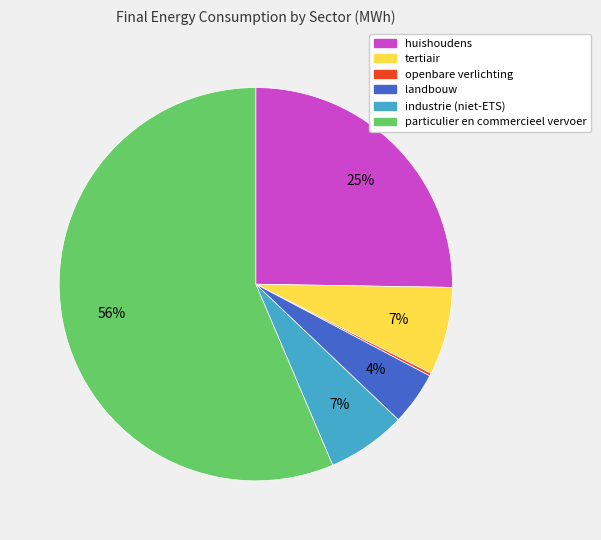

Is it true that huishoudens is 25% of the pie?

True